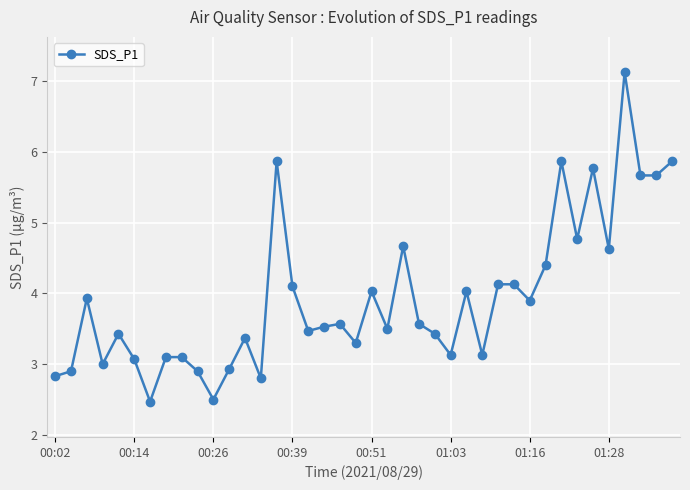

What is the smallest value displayed?

2.5